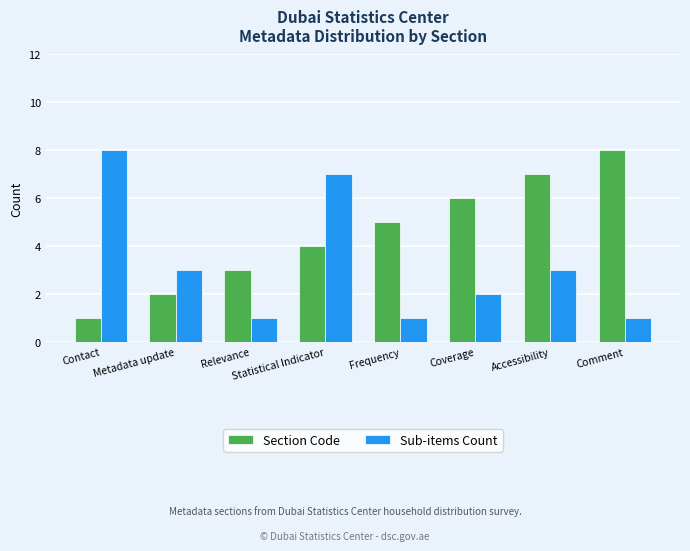

What is the difference between the highest and lowest values at Coverage?

4